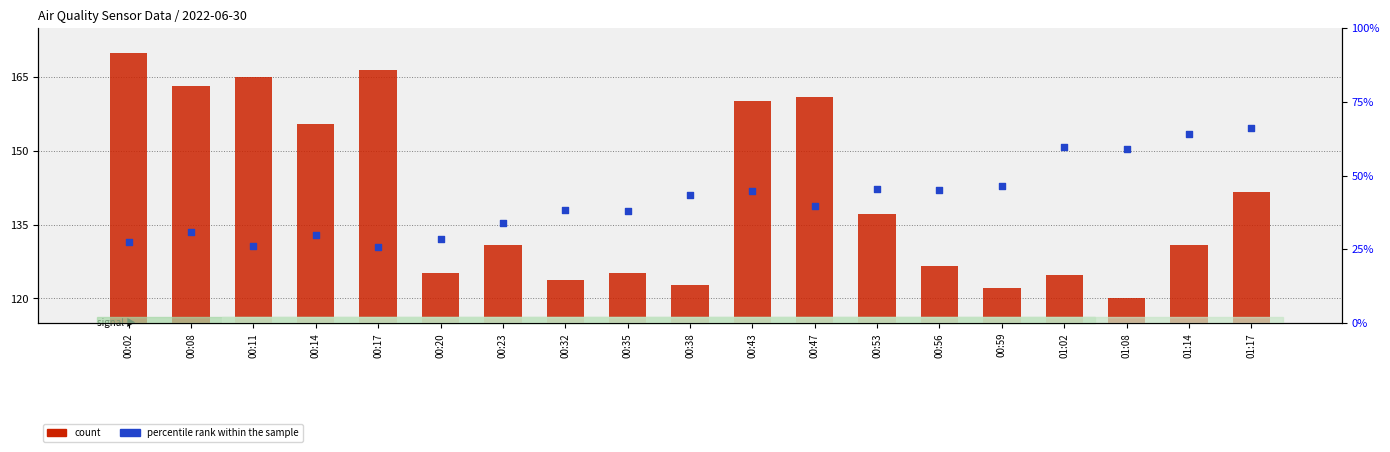

Which series contains the lowest Y value?

percentile rank within the sample